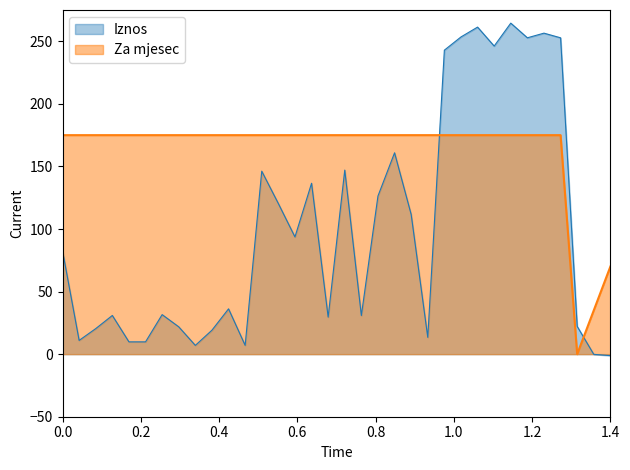

Which series has the largest total across all categories?

Za mjesec